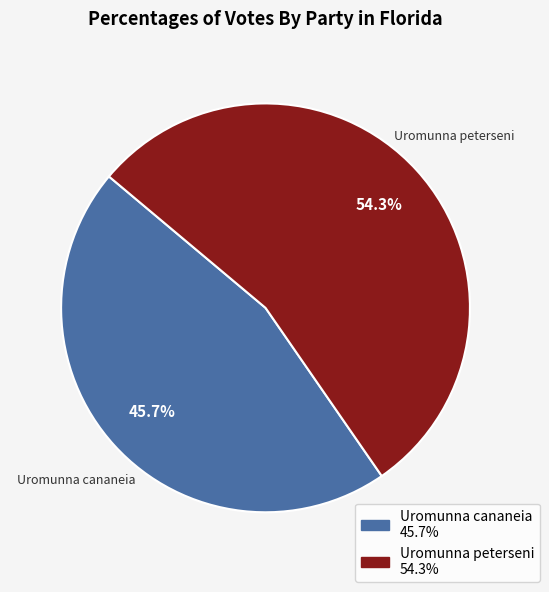

Which category has the smallest portion of the pie?

Uromunna cananeia